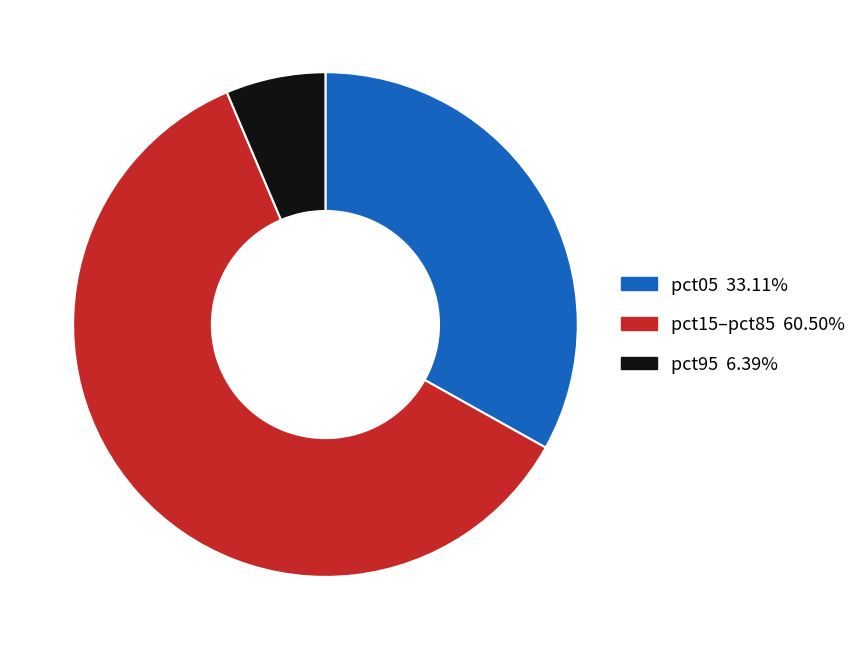

Is there any slice that represents more than half of the pie?

Yes